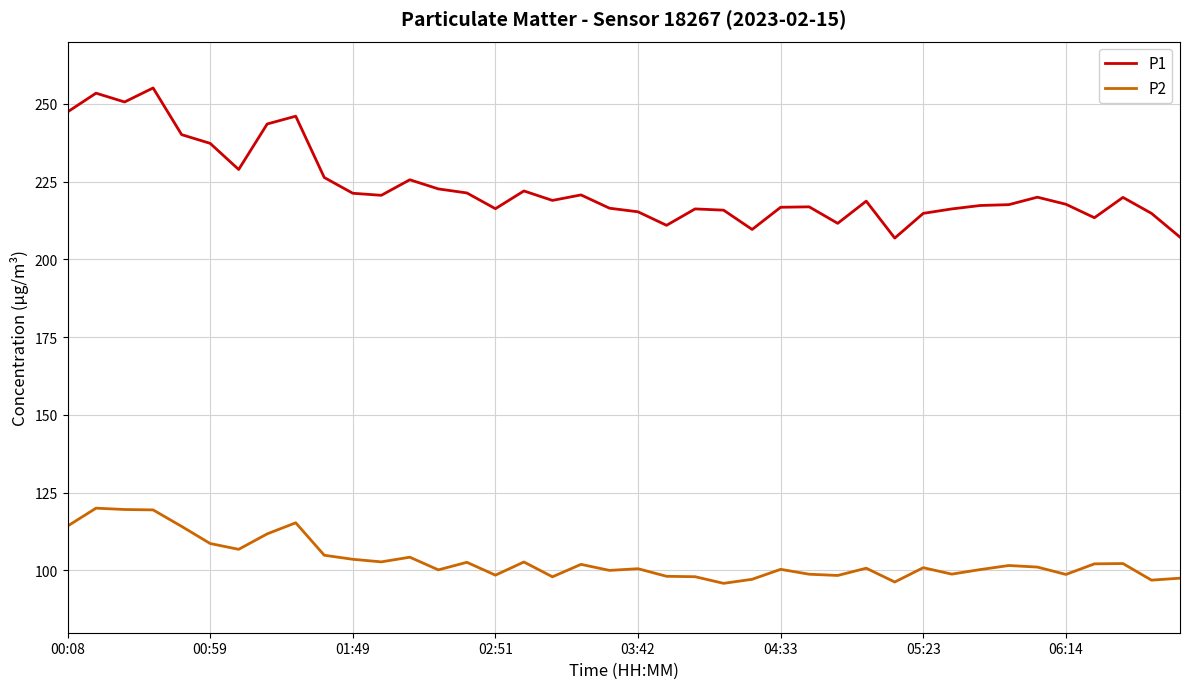

What is the difference between the maximum and minimum values in the P1 series?

48.2